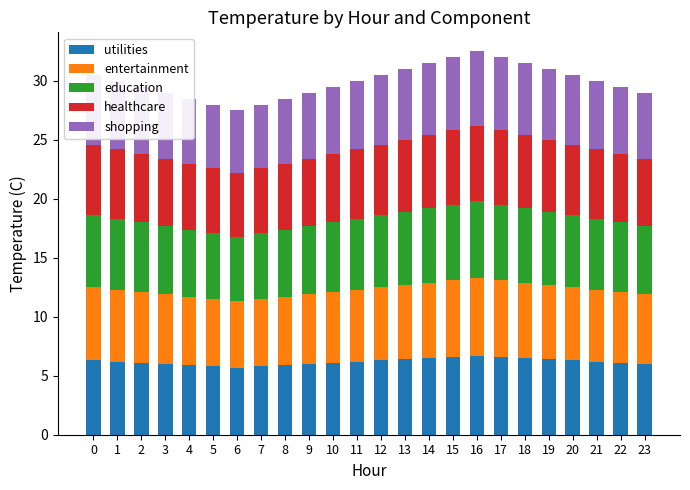

What is the minimum value for utilities?

5.7